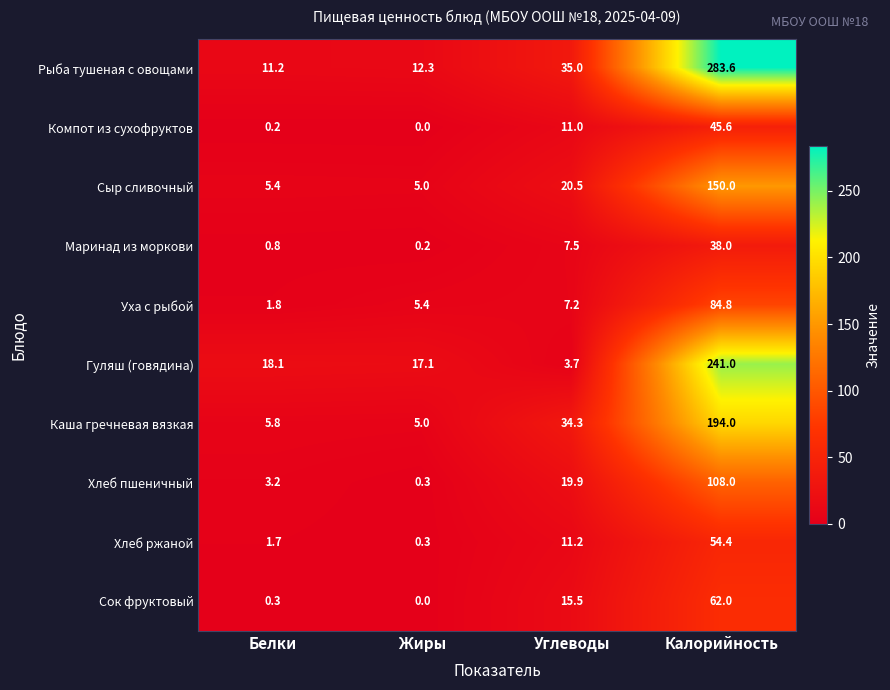

At which label is Гуляш (говядина) closest to 122?

Белки